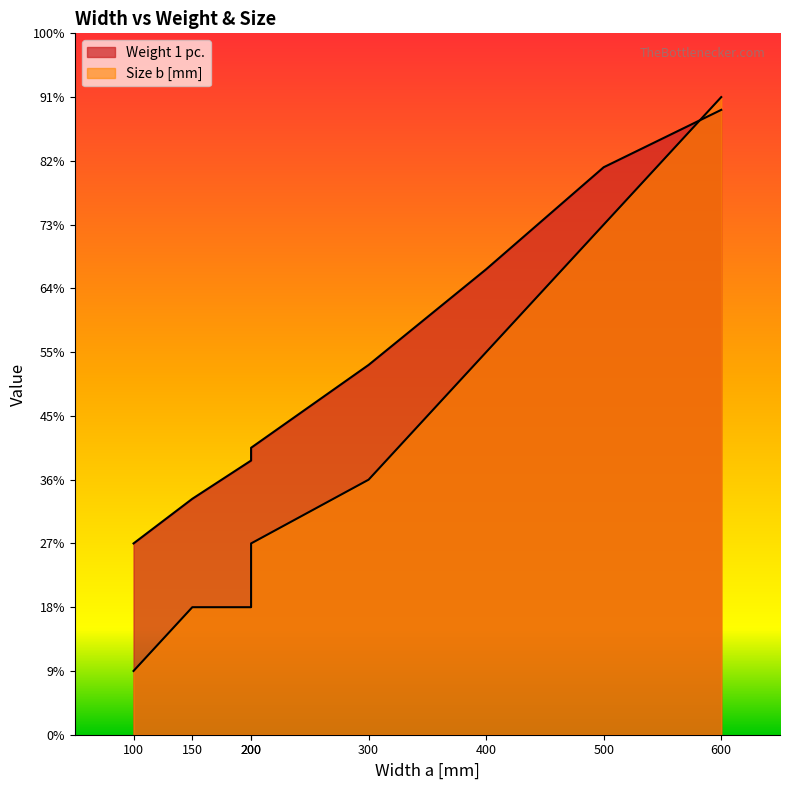

True or false: Weight 1 pc. and Size b [mm] cross at least once.

True